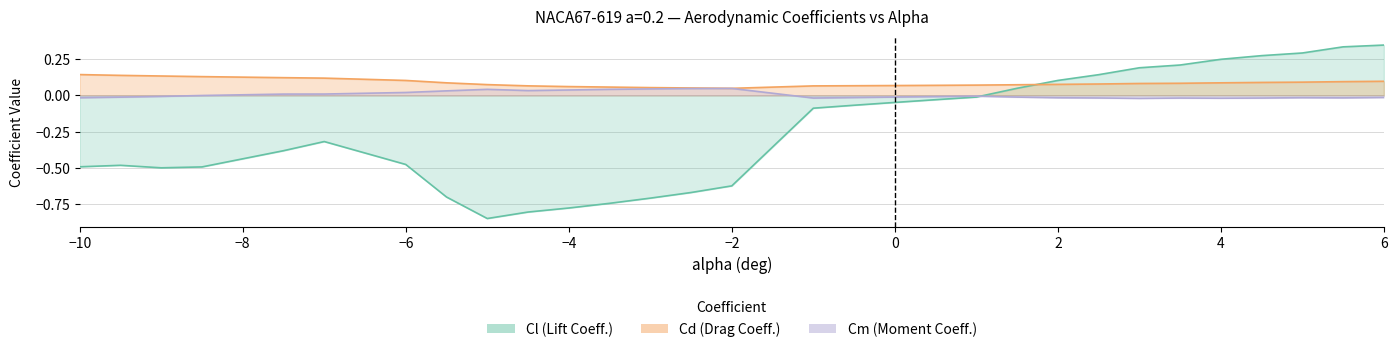

True or false: Cd and Cm cross at least once.

False